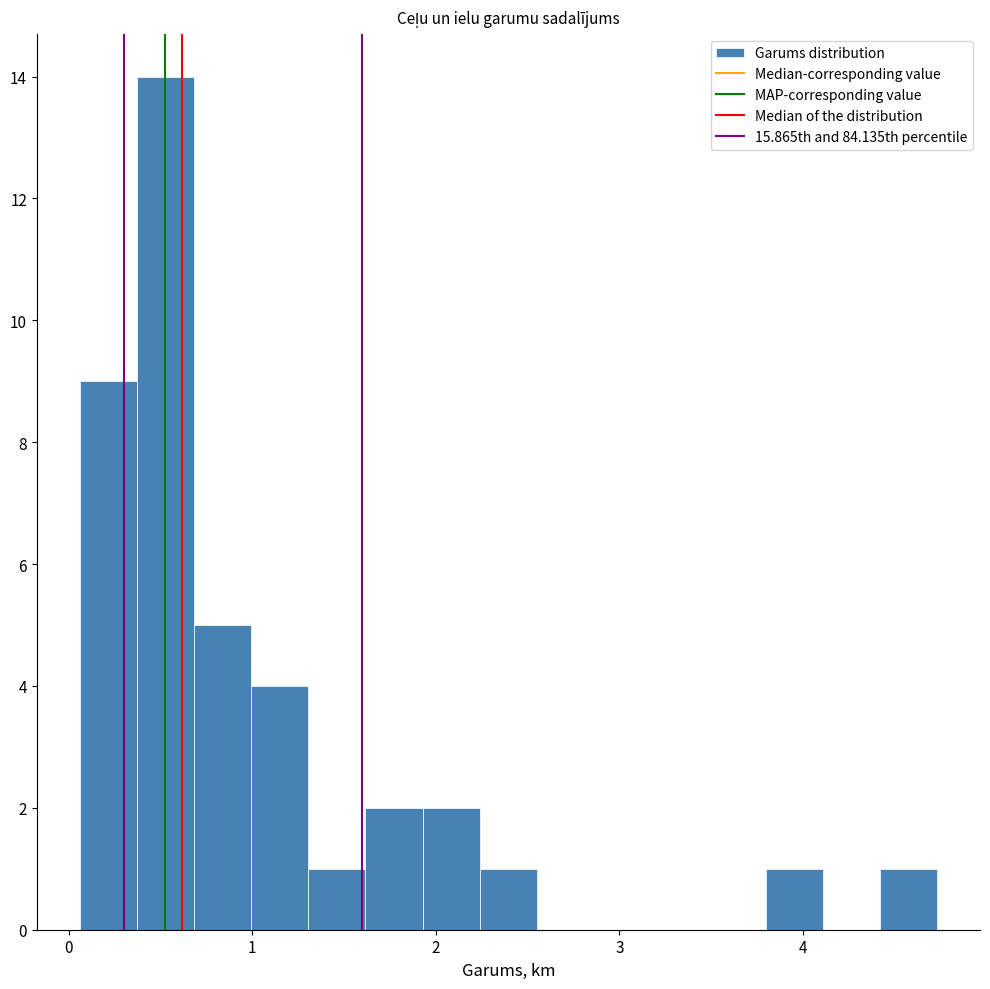

Around what value on the x-axis is the tallest bar? Give the approximate position of its centre, as read against the axis.

0.5